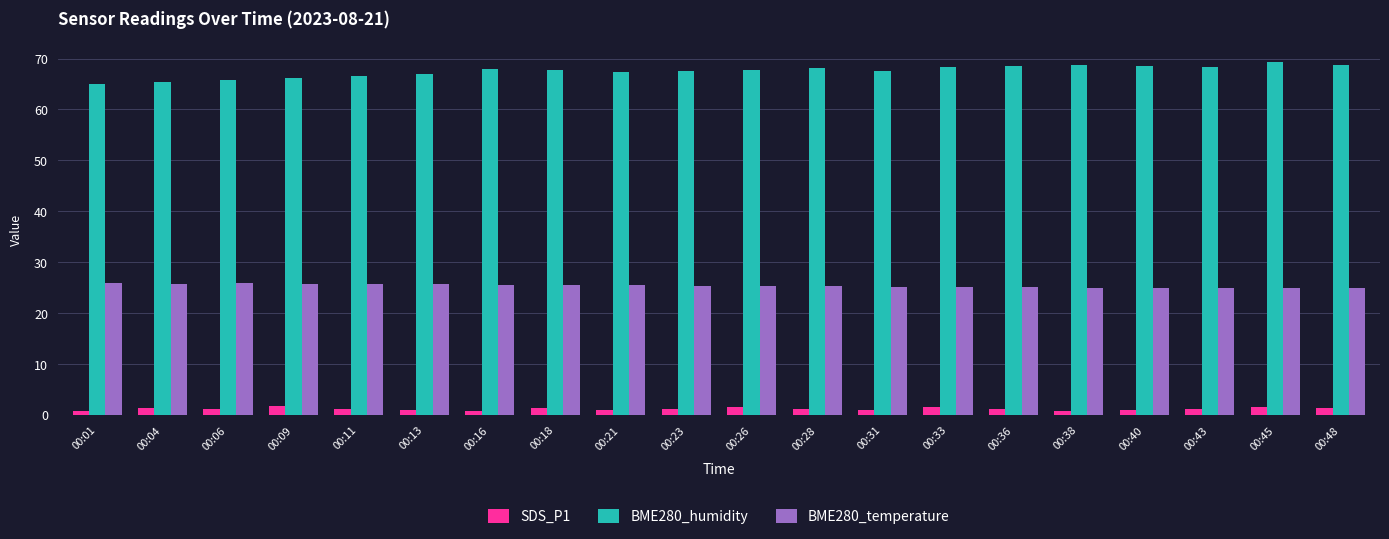

What is the spread (max minus min) of values at 00:09?

64.4